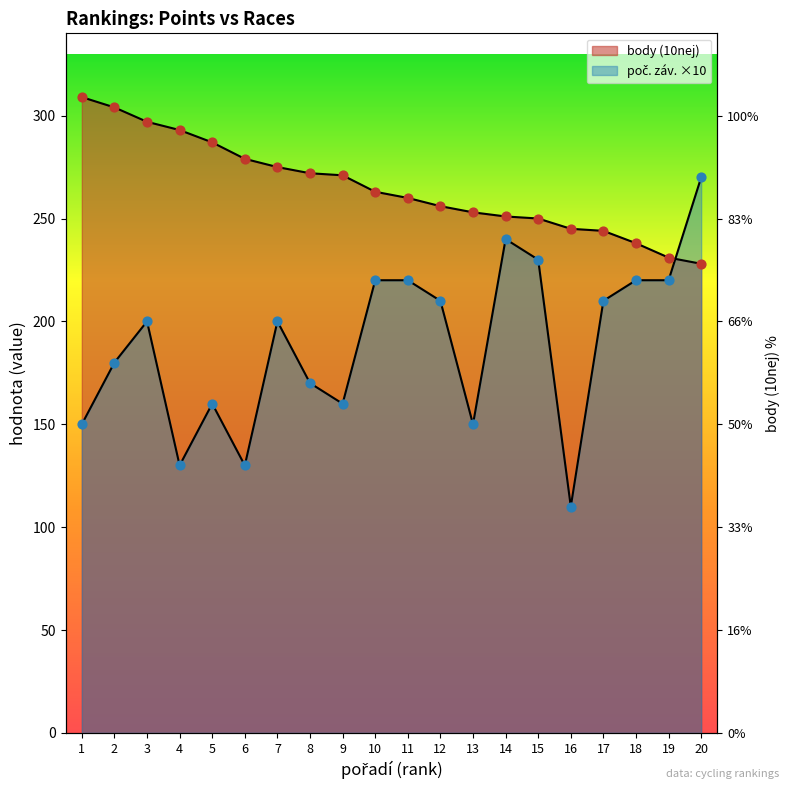

What is the total value across all series at 20?

498